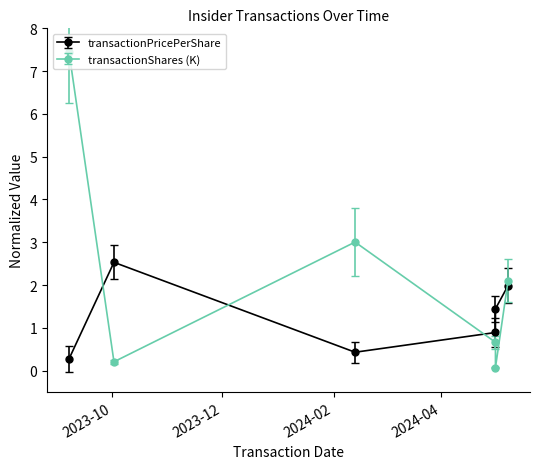

What is the average value of the transactionShares series?

2.2